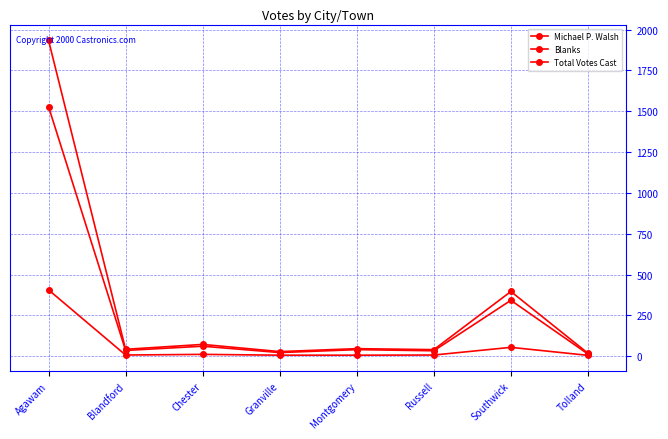

How many data points in Blanks are less than 7?

3